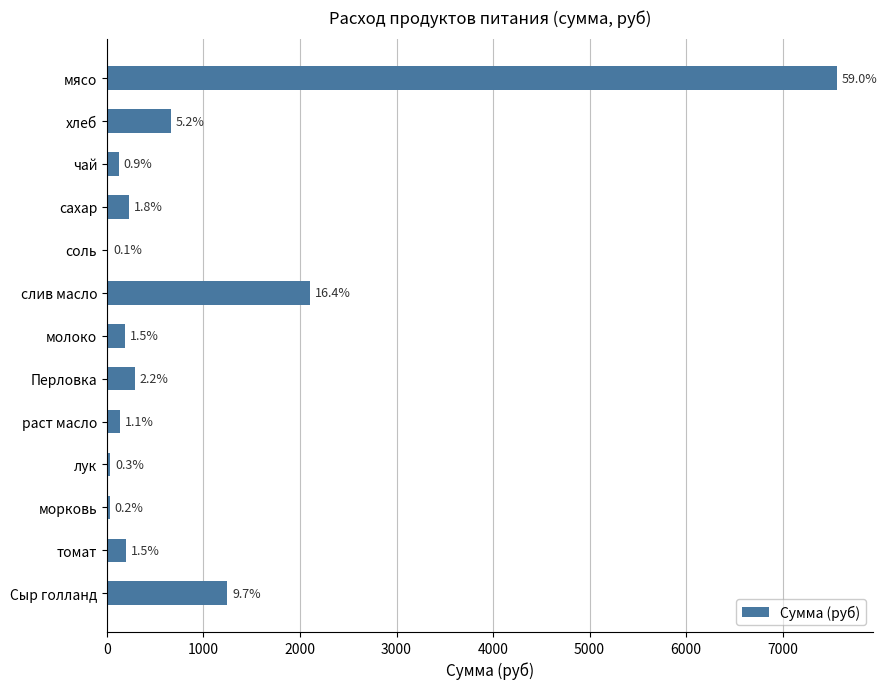

What is the difference between the second highest and minimum values?

2095.2